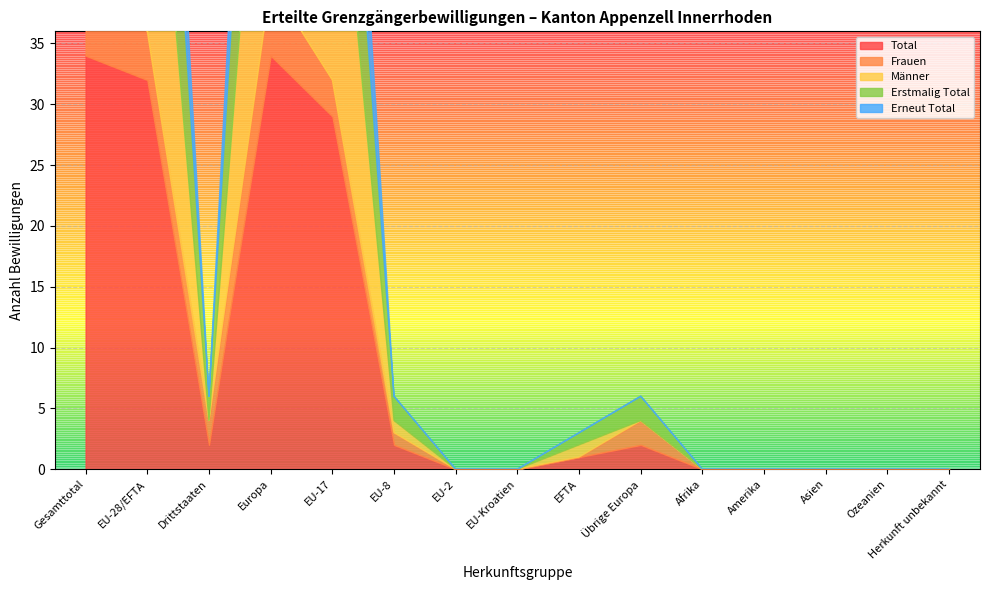

How many categories are shown in the chart?

15